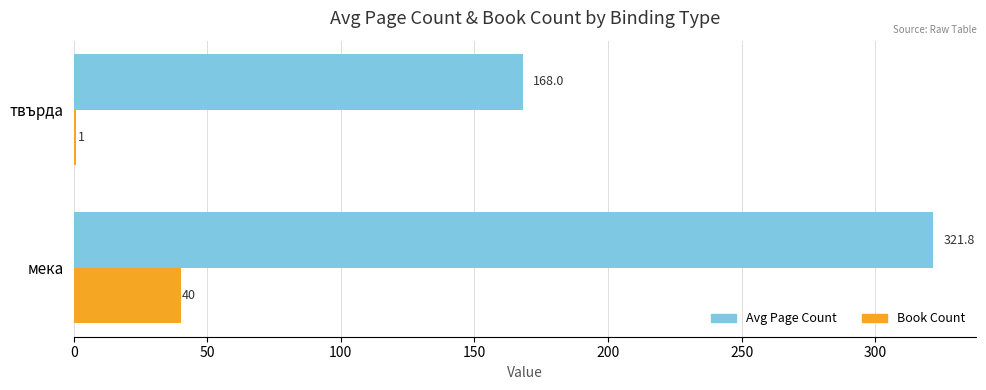

What is the sum of the Book Count values at твърда and мека?

41.0